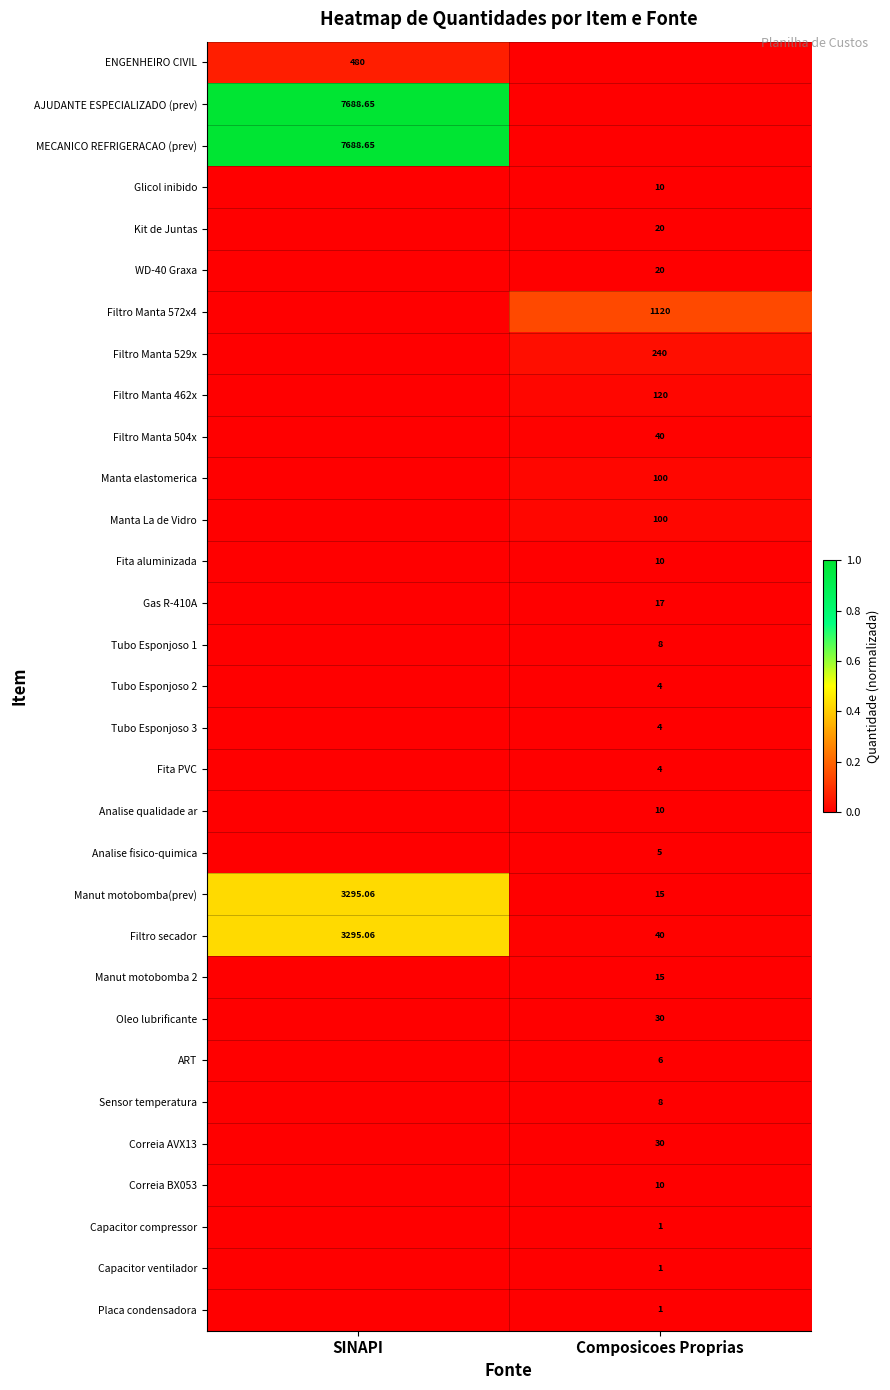

Is the value of Analise qualidade ar at Composicoes Proprias greater than the value of Sensor temperatura at Composicoes Proprias?

Yes